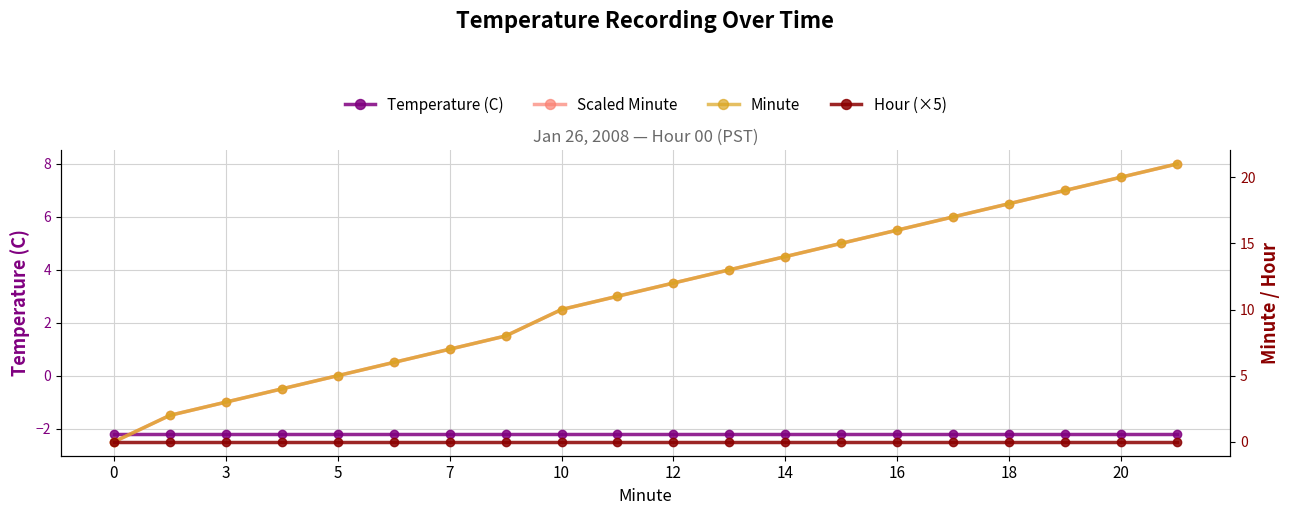

Rank the series by their maximum value, from lowest to highest.

Temperature (C), Hour (×5), Scaled Minute, Minute